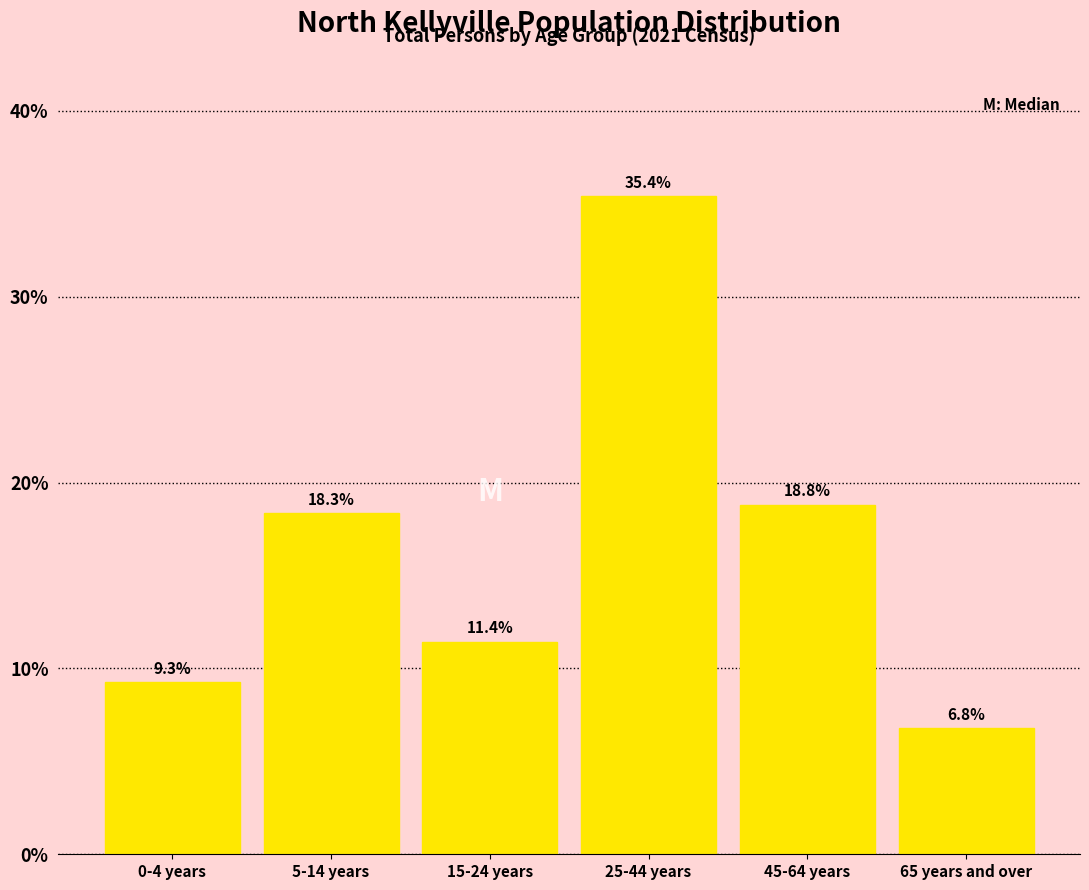

Reading right to left, list all the values displayed in this chart.

65 years and over=6.8	45-64 years=18.8	25-44 years=35.4	15-24 years=11.4	5-14 years=18.3	0-4 years=9.3